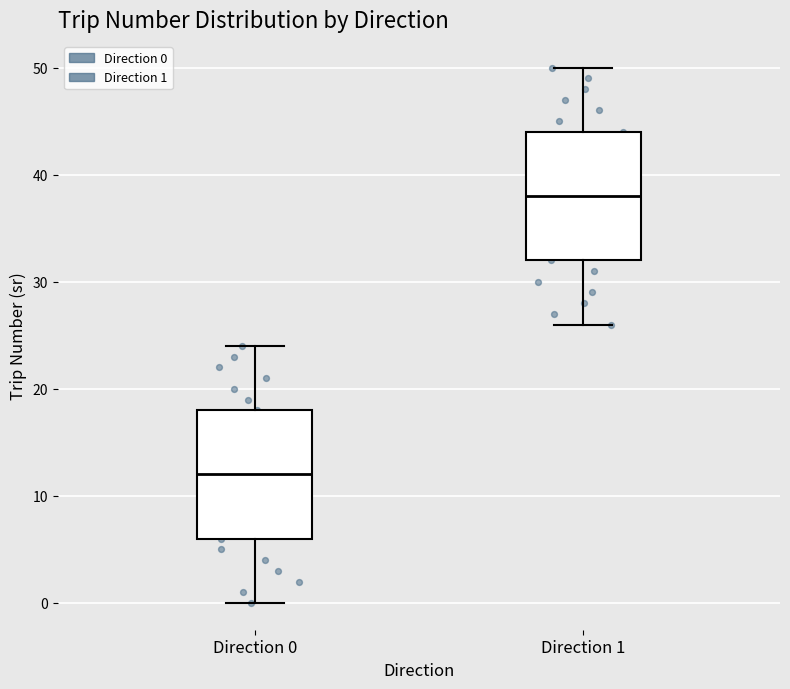

Reading left to right, transcribe this box plot: for each box, give where its median line is, the range the box spans, and where its two whiskers end, as read against the y-axis. The values are not printed on the chart, so give them approximately, as read against the axis.

Direction 0: median 12, box 6 to 18, whiskers 0 to 24
Direction 1: median 38, box 32 to 44, whiskers 26 to 50